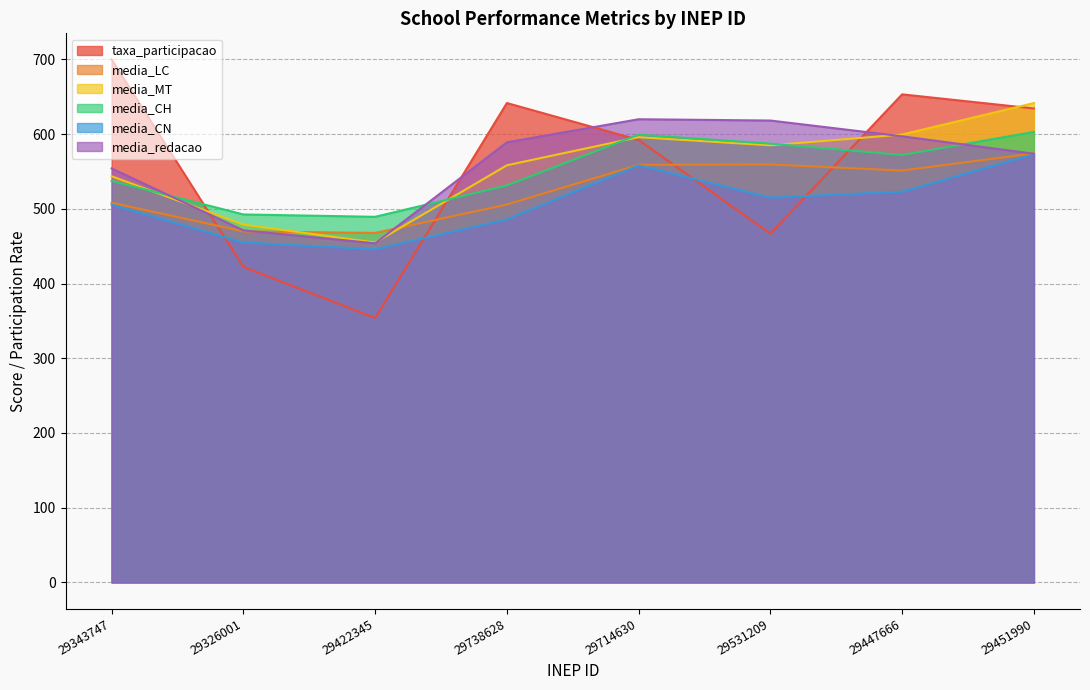

At which category is the sum across all series the highest?

29451990